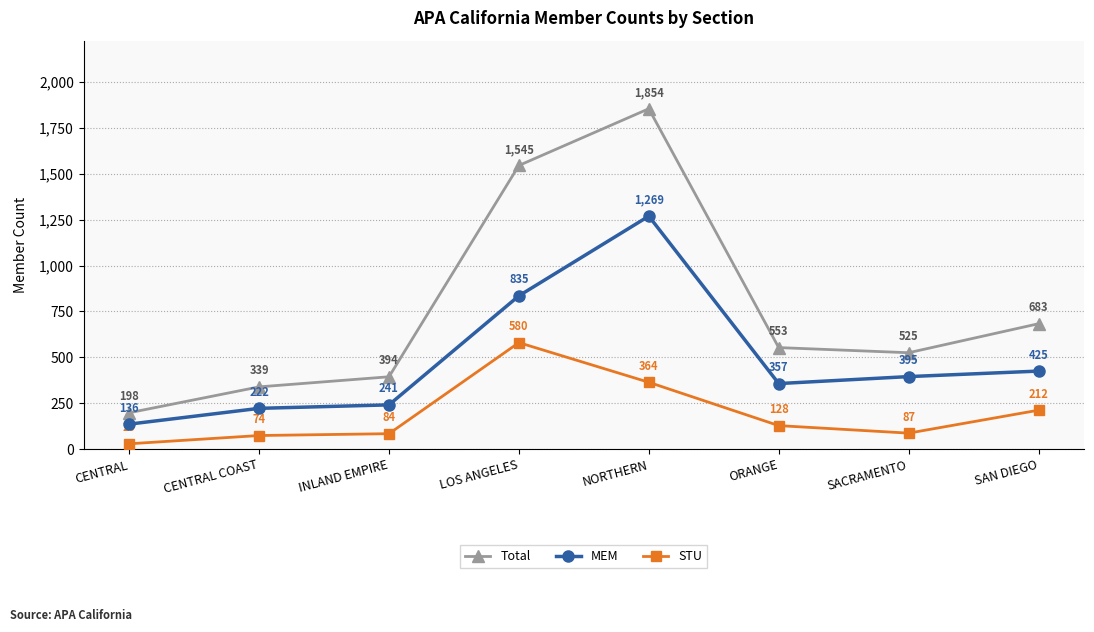

Reading left to right, transcribe all the data shown in this chart.

Total: CENTRAL=198	CENTRAL COAST=339	INLAND EMPIRE=394	LOS ANGELES=1545	NORTHERN=1854	ORANGE=553	SACRAMENTO=525	SAN DIEGO=683
MEM: CENTRAL=136	CENTRAL COAST=222	INLAND EMPIRE=241	LOS ANGELES=835	NORTHERN=1269	ORANGE=357	SACRAMENTO=395	SAN DIEGO=425
STU: CENTRAL=29	CENTRAL COAST=74	INLAND EMPIRE=84	LOS ANGELES=580	NORTHERN=364	ORANGE=128	SACRAMENTO=87	SAN DIEGO=212